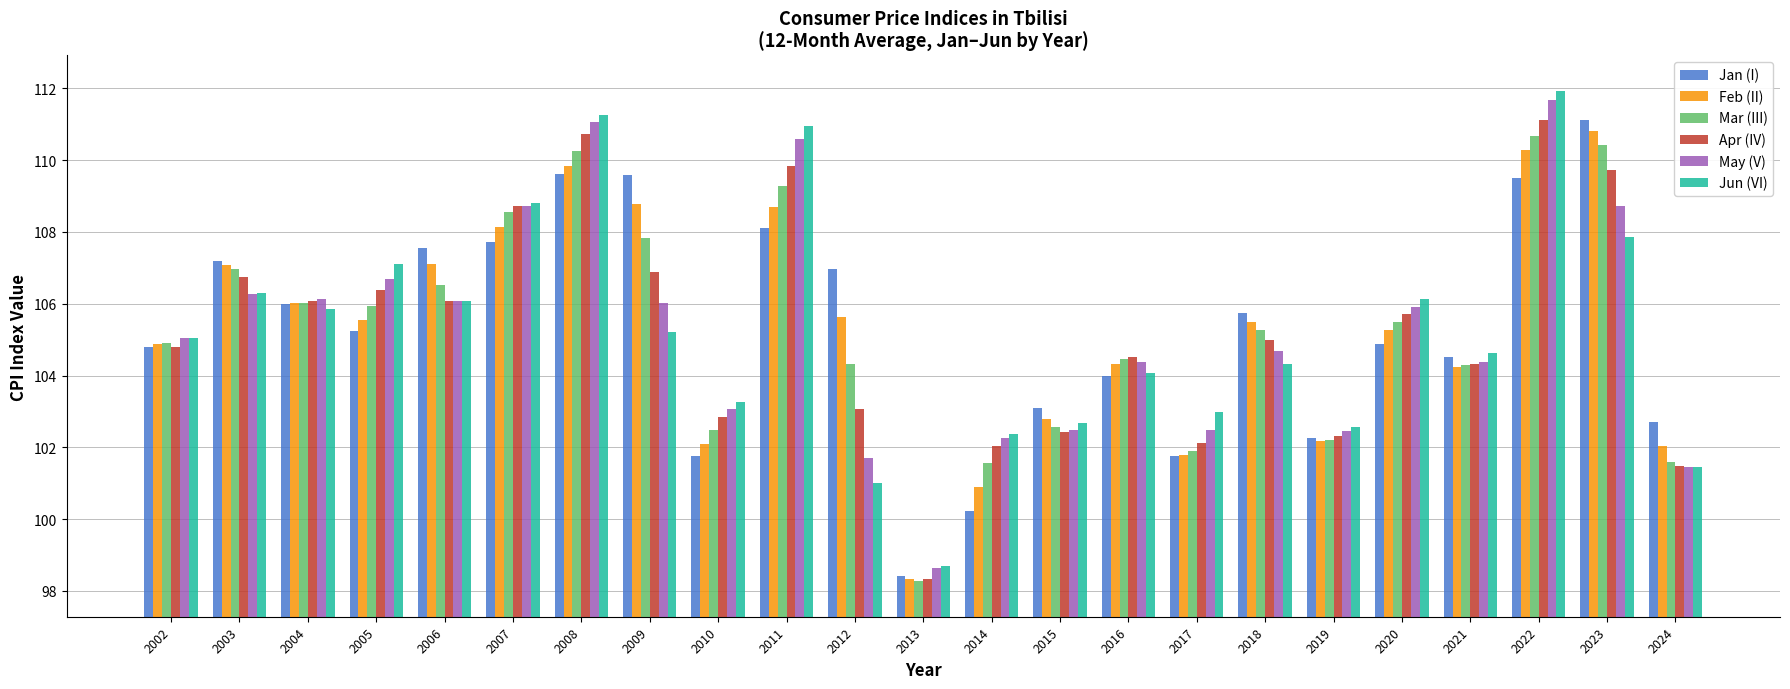

The Feb (II) series shows 102.1 at 2010. True or false?

True